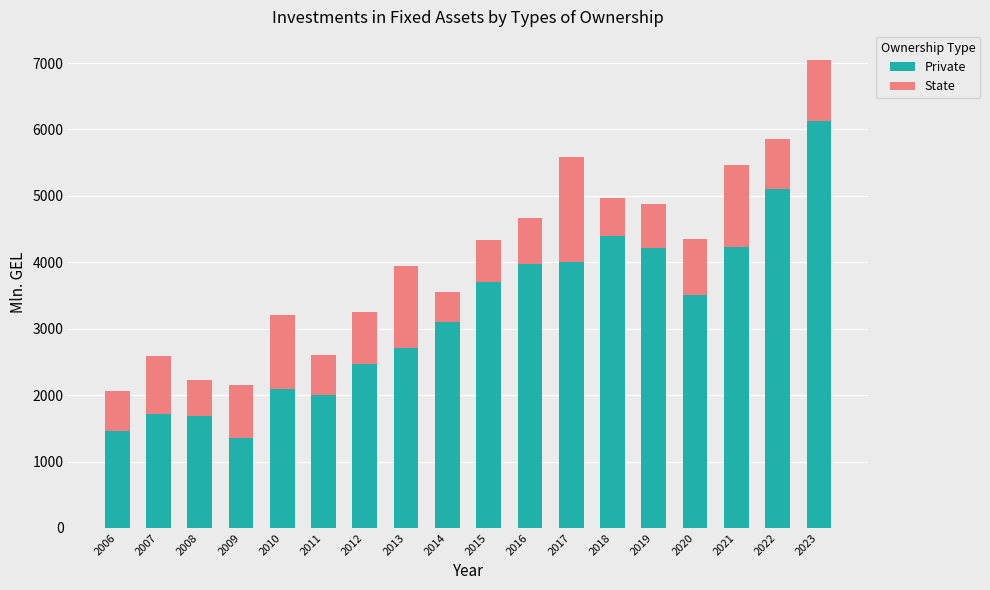

What is the difference between the Private values at 2020 and 2022?

1595.5